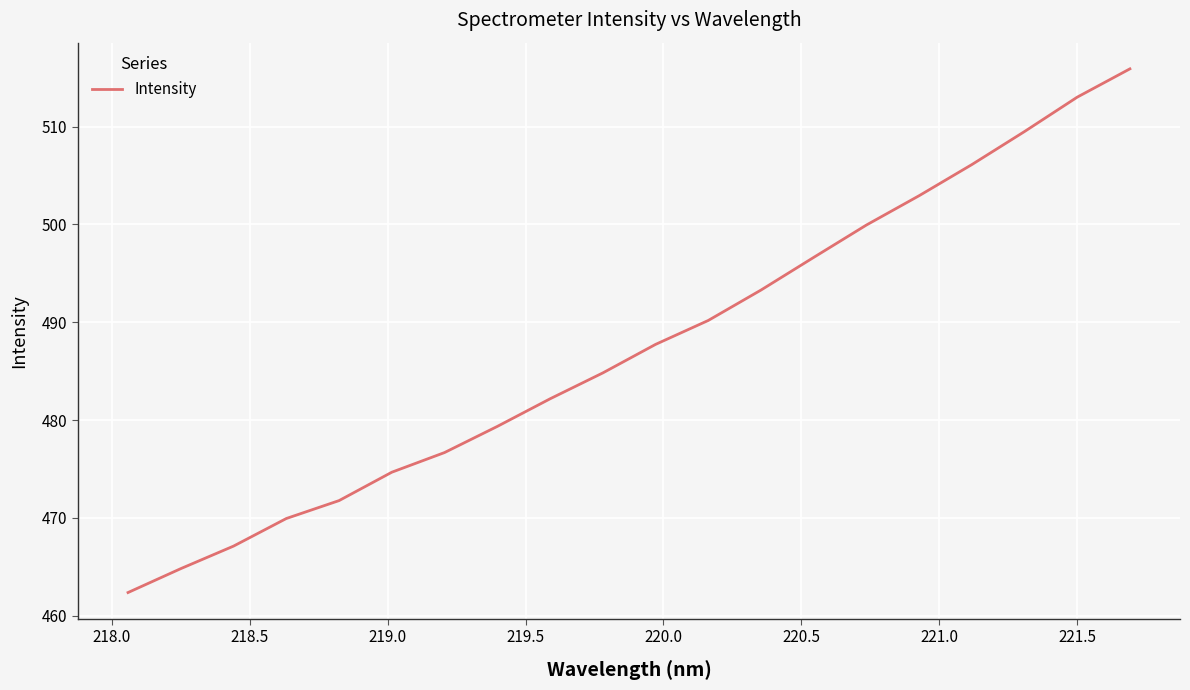

What is the maximum value shown in the chart?

515.9